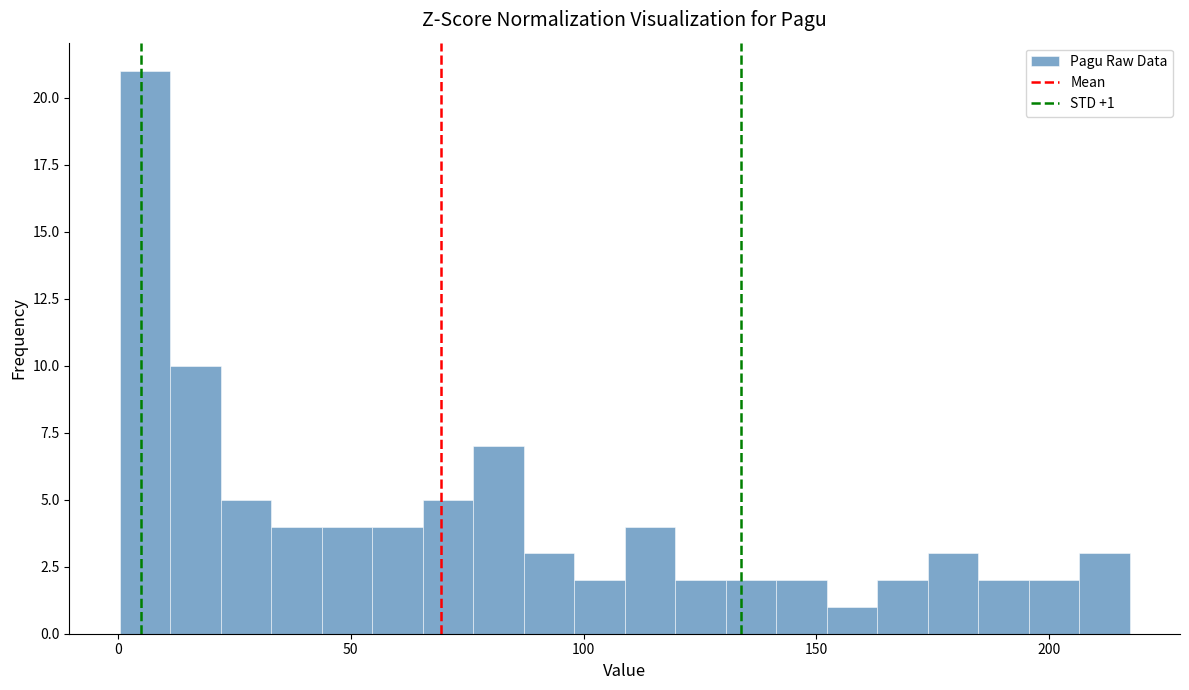

Around what value on the x-axis is the tallest bar? Give the approximate position of its centre, as read against the axis.

5